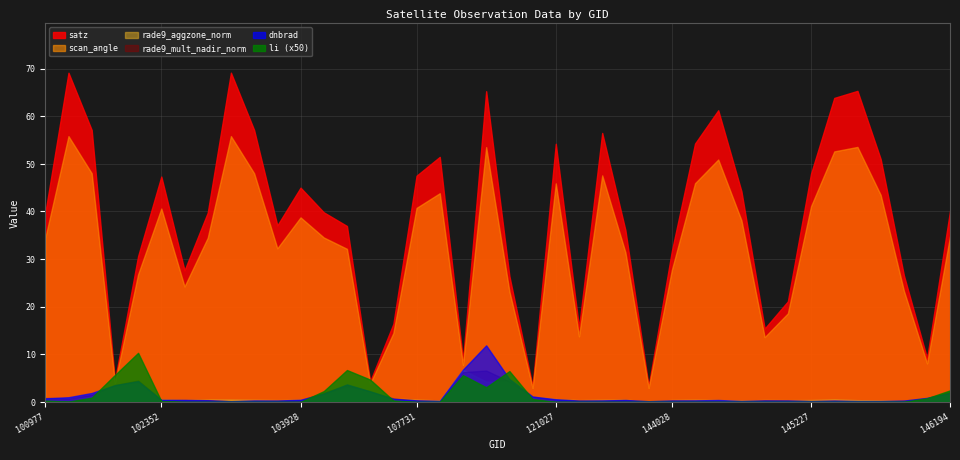

What is the difference between the li values at 101482 and 120691?

0.1